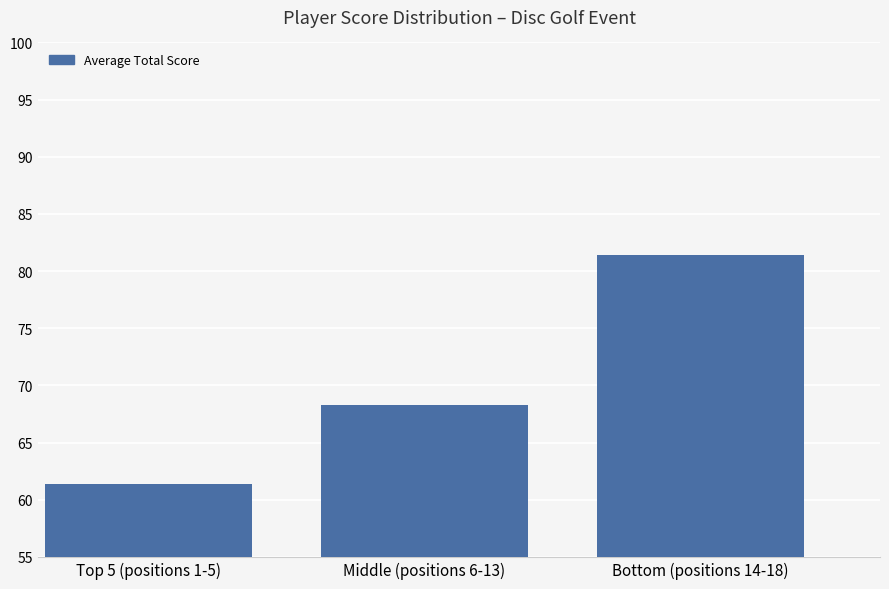

At which label is the value closest to 71?

Middle (positions 6-13)